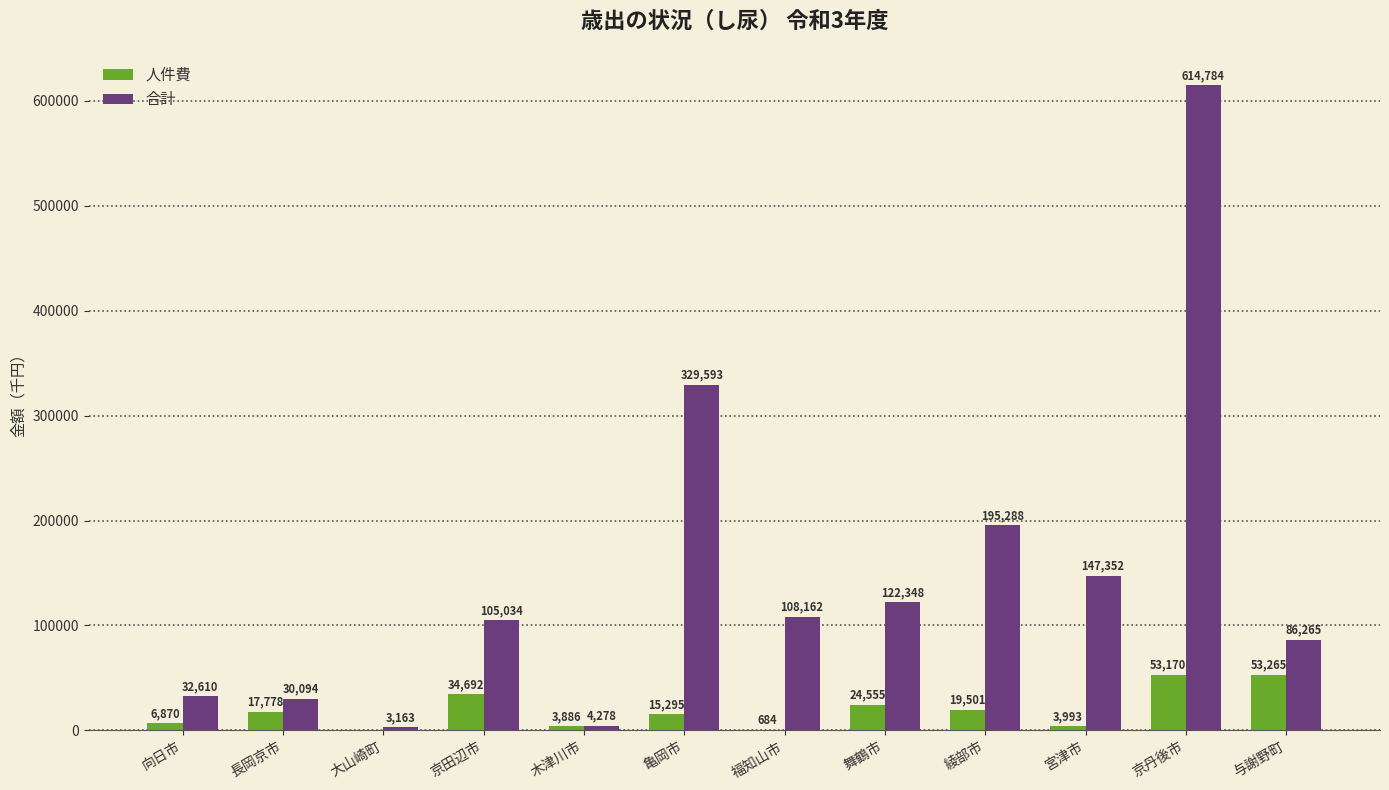

How many groups of bars are there?

12